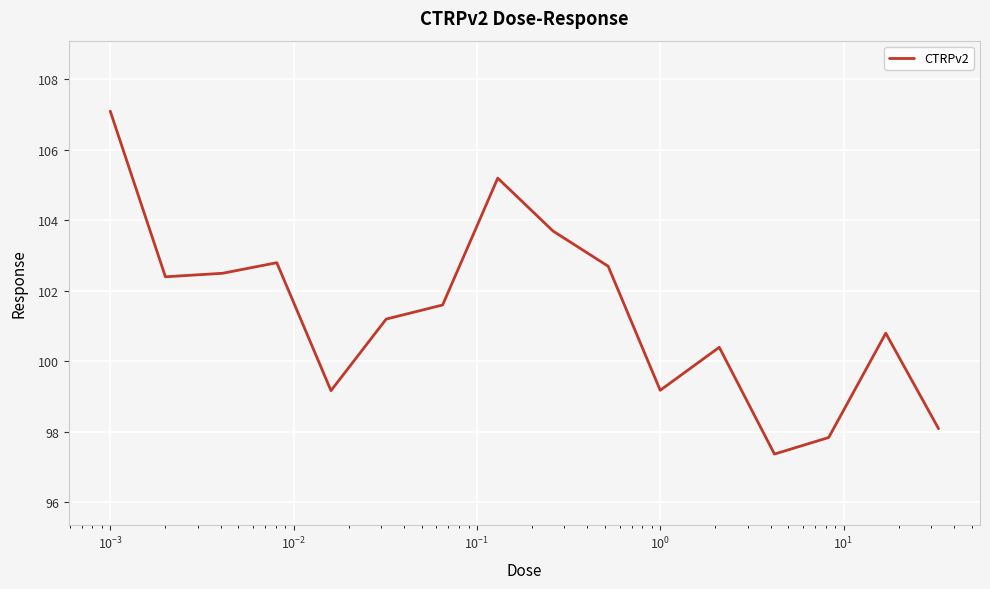

What is the difference between the maximum and minimum values?

9.7